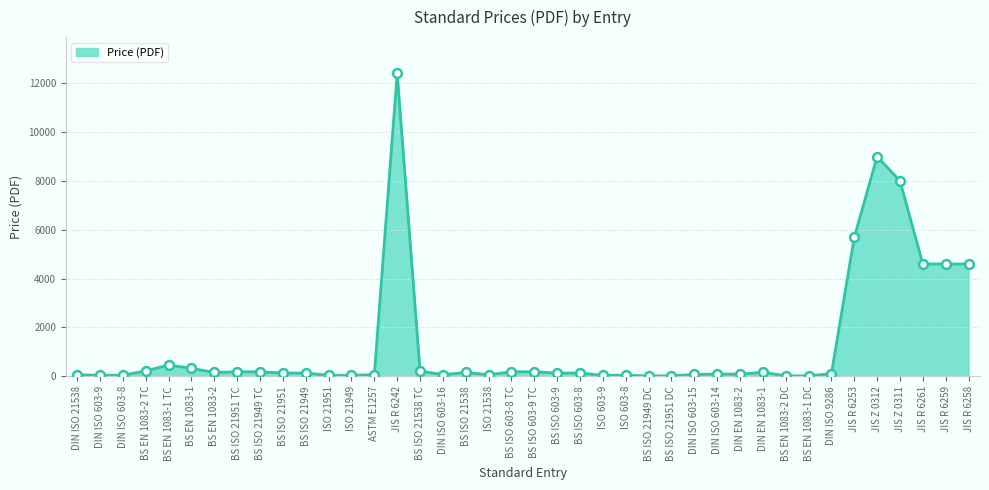

What is the change in value from BS EN 1083-1 TC to ISO 603-9?

-419.0